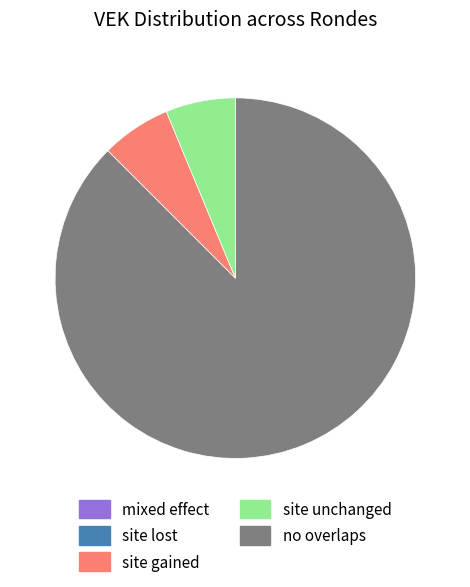

Is there a majority slice in this chart?

Yes